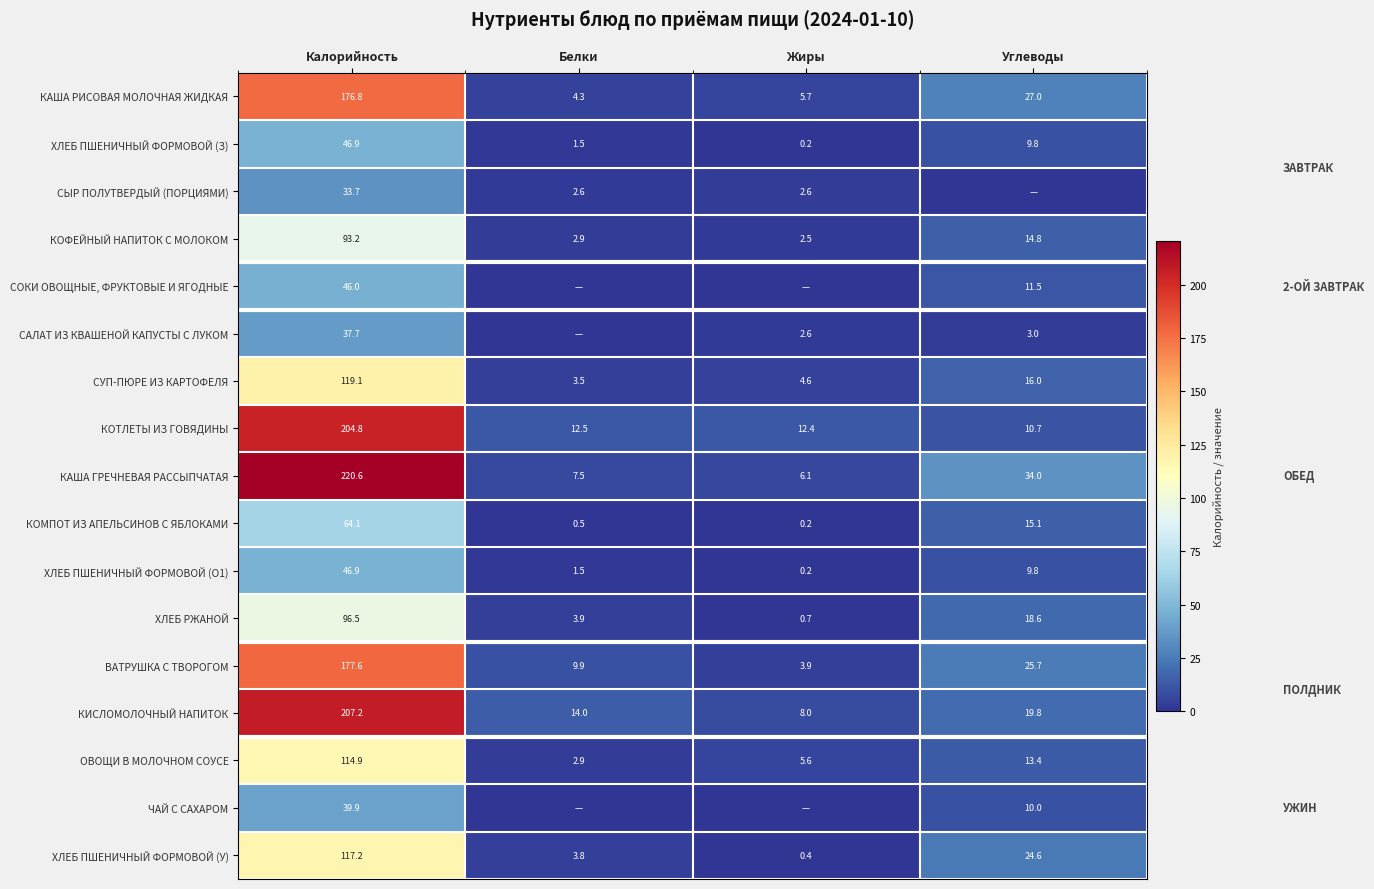

The value of СУП-ПЮРЕ ИЗ КАРТОФЕЛЯ at Углеводы is 24.1. True or false?

False